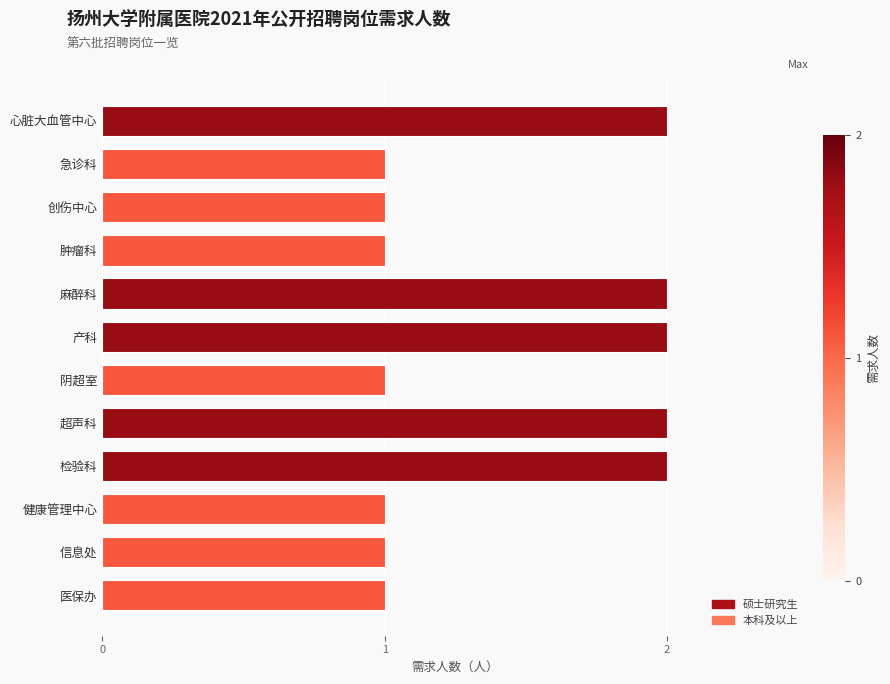

Between 检验科 and 信息处, which is larger?

检验科